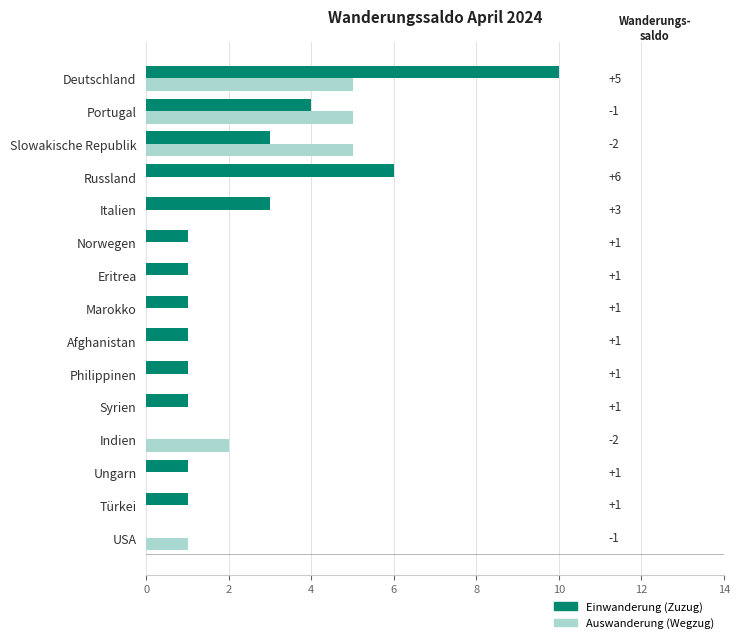

At which label is Einwanderung (Zuzug) closest to 5?

Portugal